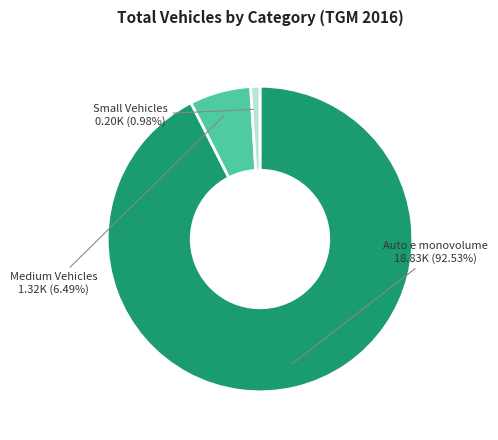

Do Small Vehicles and Auto e monovolume together represent more than half of the pie?

Yes